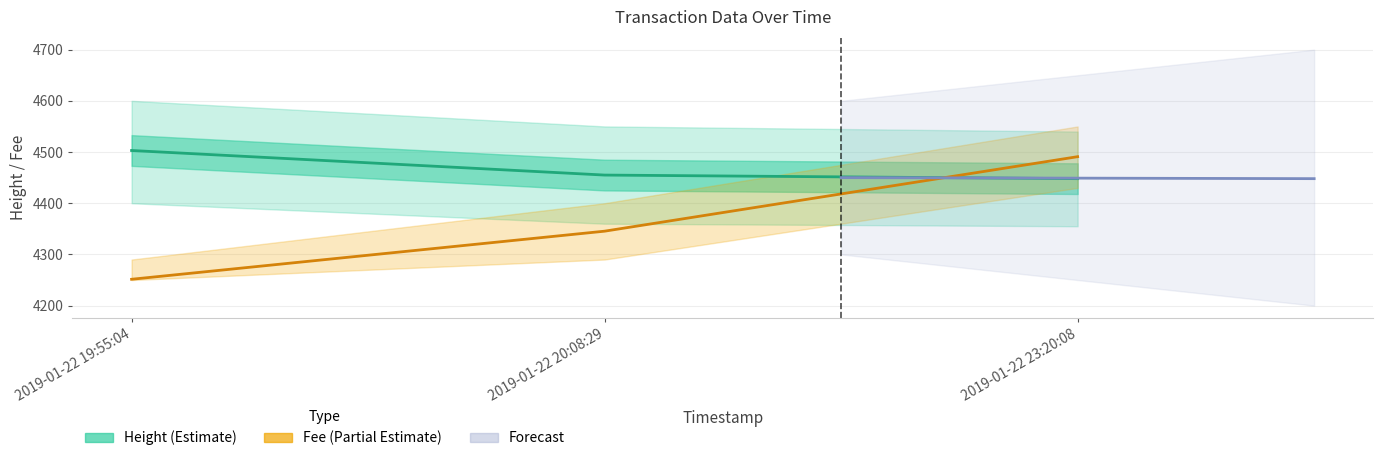

What is the value of the Height point at the 3rd from the left?

4448.0